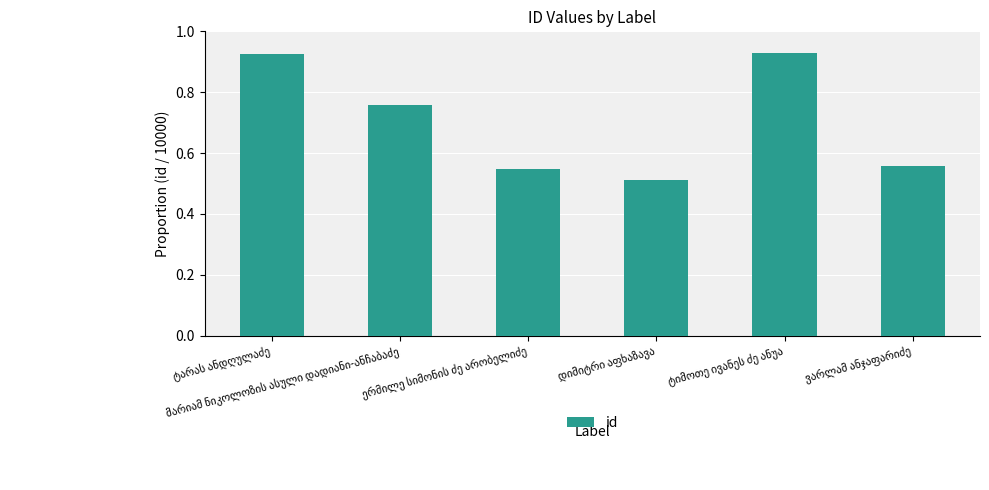

What is the average value?

0.7